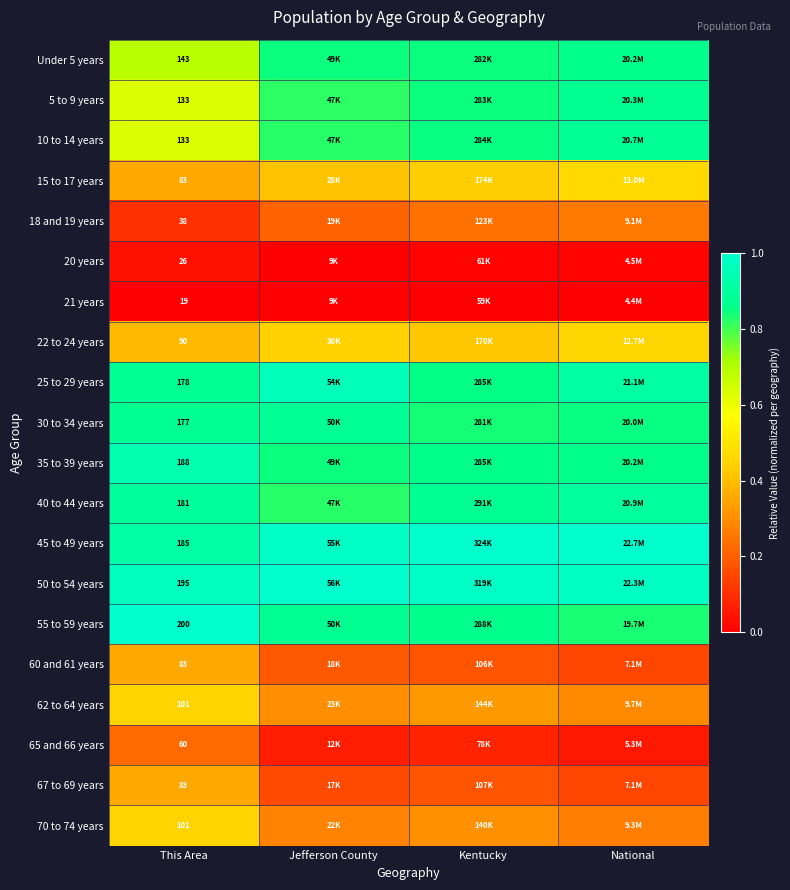

At how many categories does at least one series exceed 0?

4